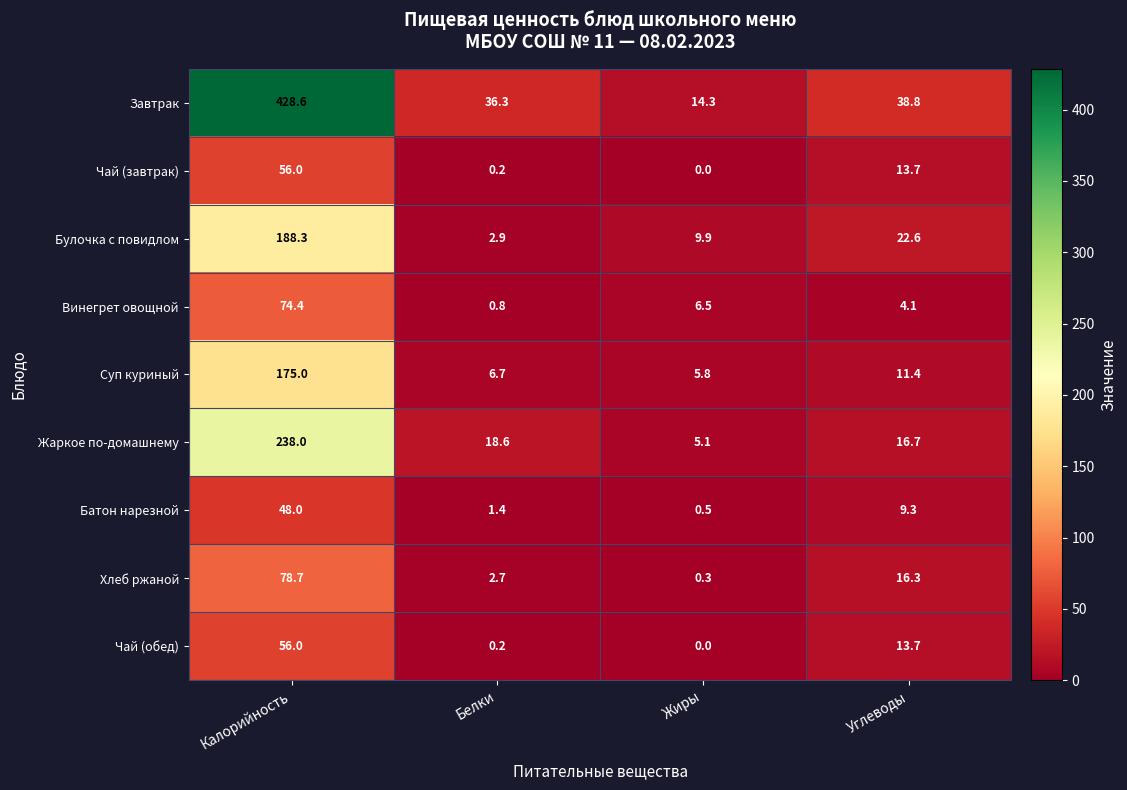

What is the maximum value shown in the chart?

428.6